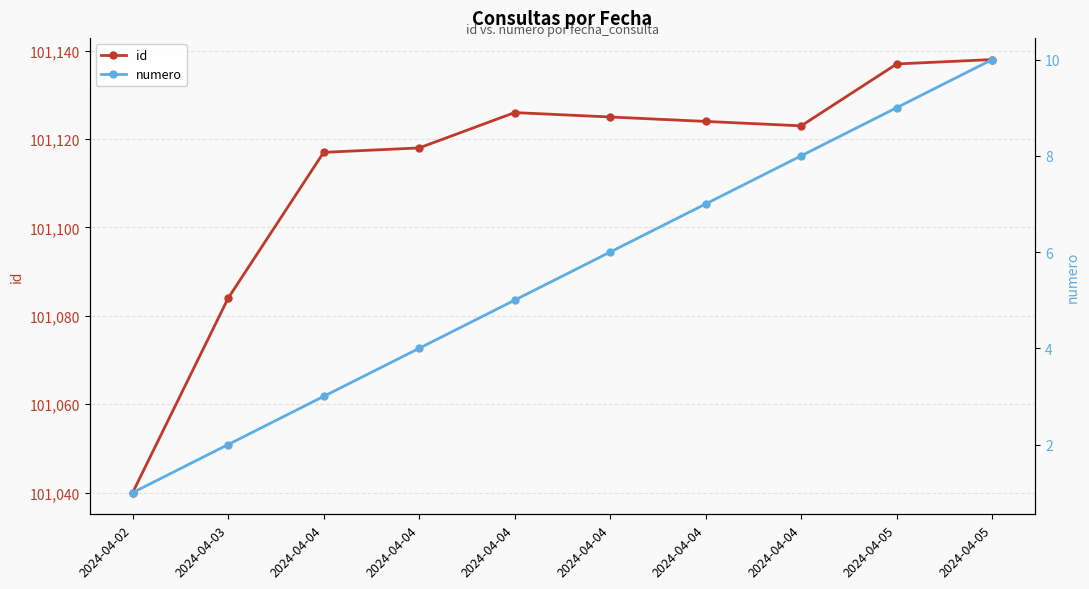

Is it true that id equals 57919 at 2024-04-04?

False